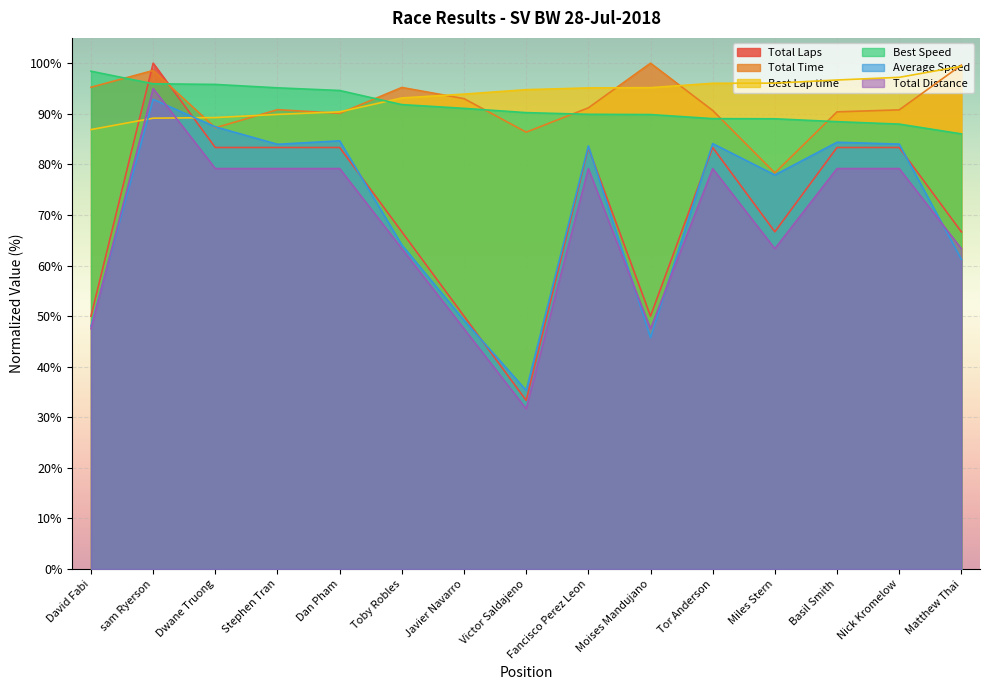

Where is Total Distance nearest to the value 63?

Toby Robles